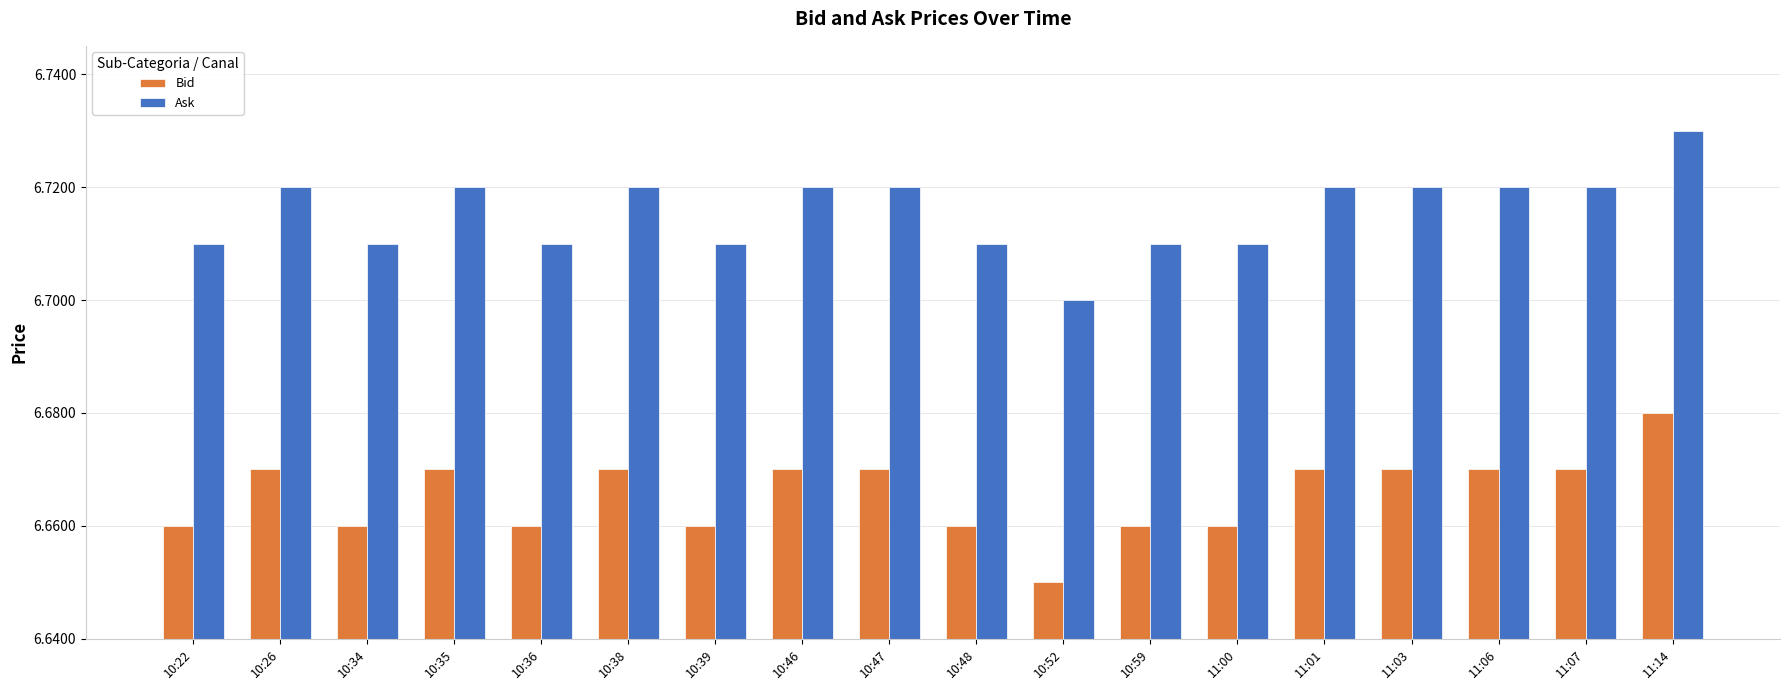

List the series in order of their overall mean, highest first.

Ask, Bid